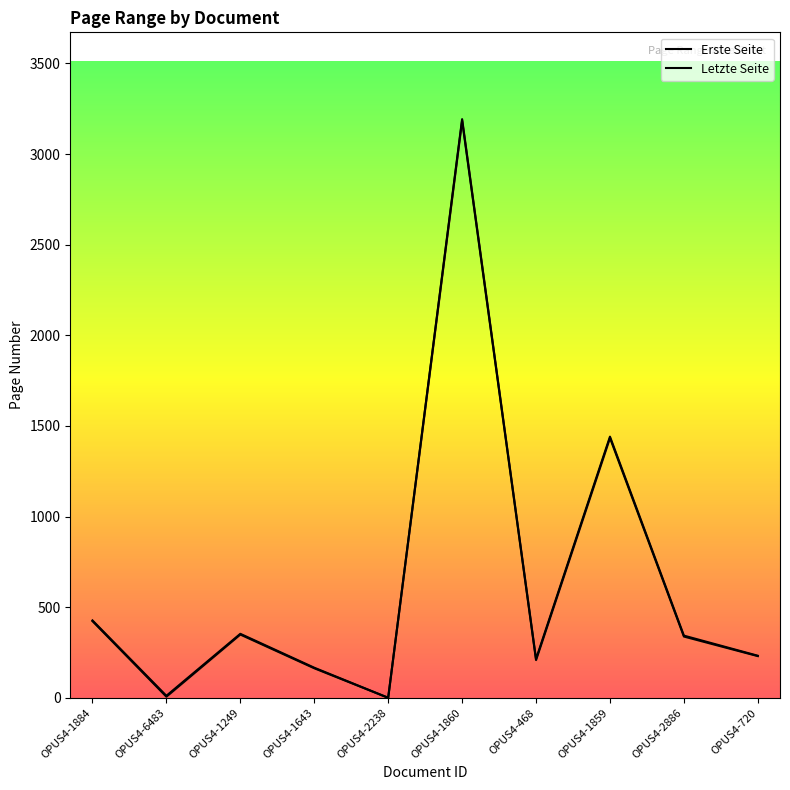

Which category has the highest value across all series?

OPUS4-1860